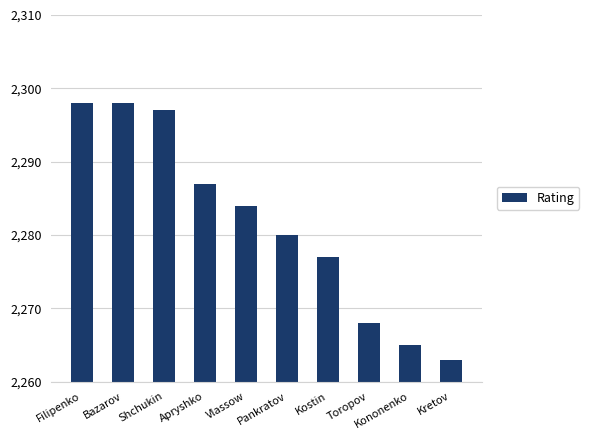

What is the average value?

2282